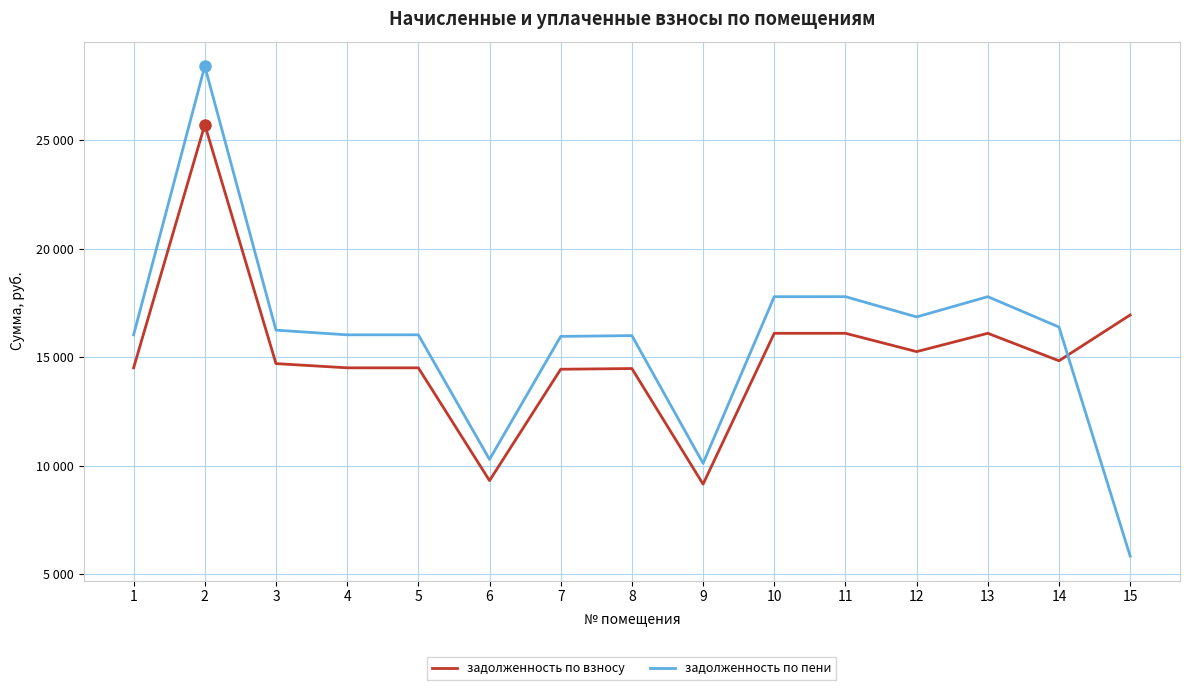

What is the difference between the highest and lowest values at 3?

1541.1